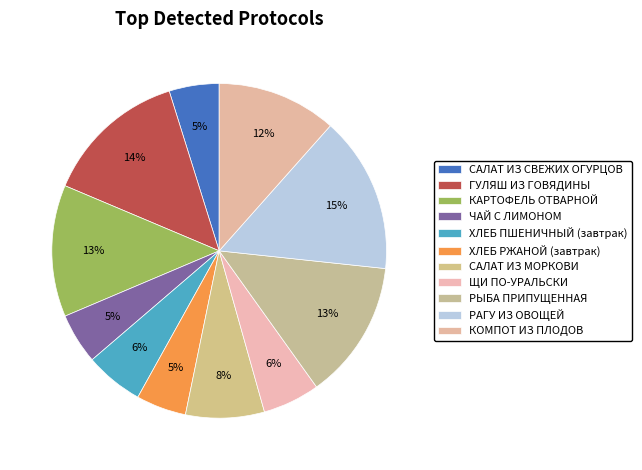

How many segments does this pie chart have?

11